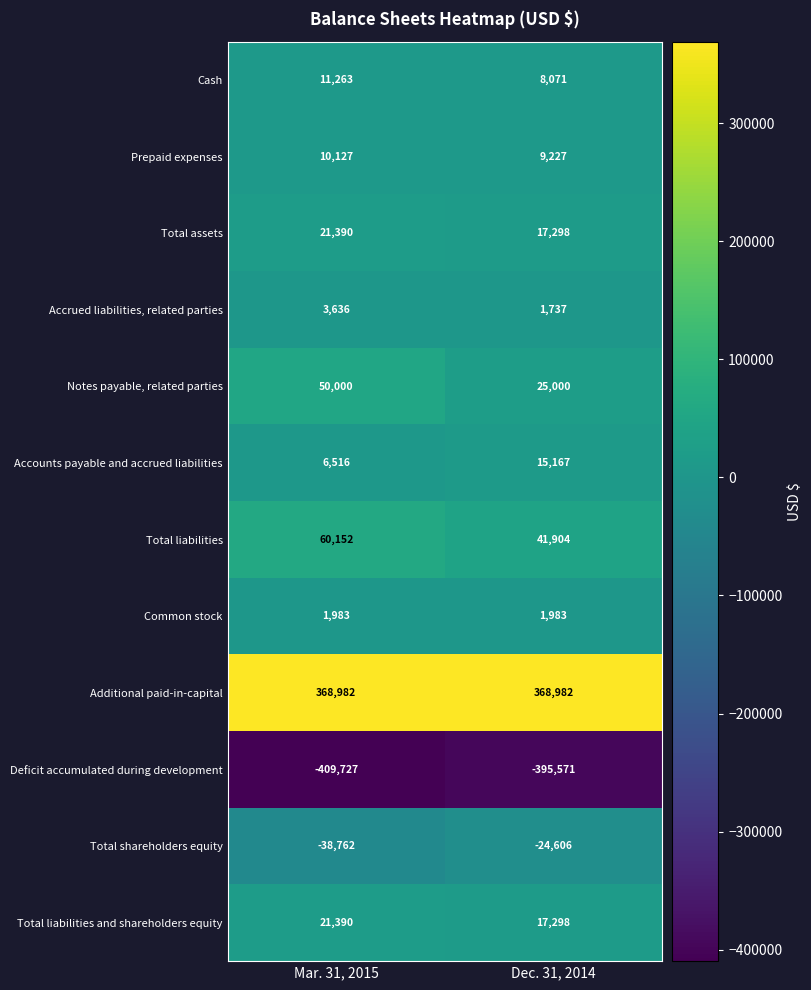

The Common stock series shows 1983 at Mar. 31, 2015. True or false?

True